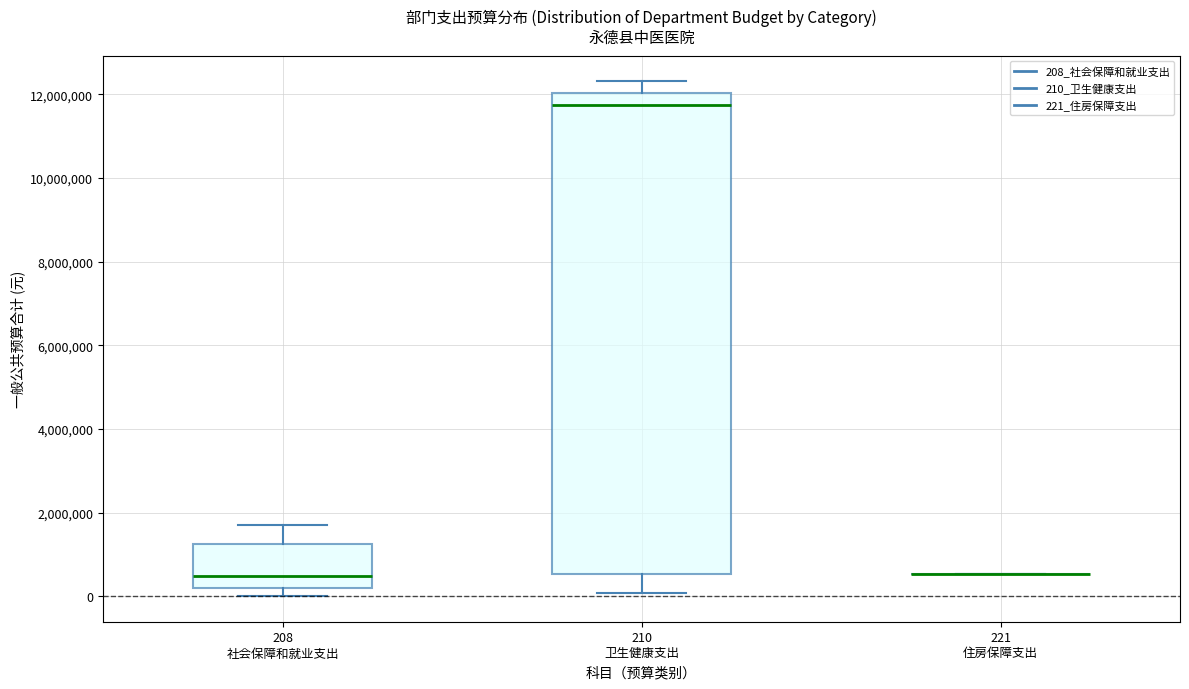

Reading left to right, transcribe this box plot: for each box, give where its median line is, the range the box spans, and where its two whiskers end, as read against the y-axis. The values are not printed on the chart, so give them approximately, as read against the axis.

208 社会保障和就业支出: median 400000, box 200000 to 1200000, whiskers 0 to 1800000
210 卫生健康支出: median 11800000, box 600000 to 12000000, whiskers 0 to 12400000
221 住房保障支出: box collapsed to a line at 600000, whiskers 600000 to 600000